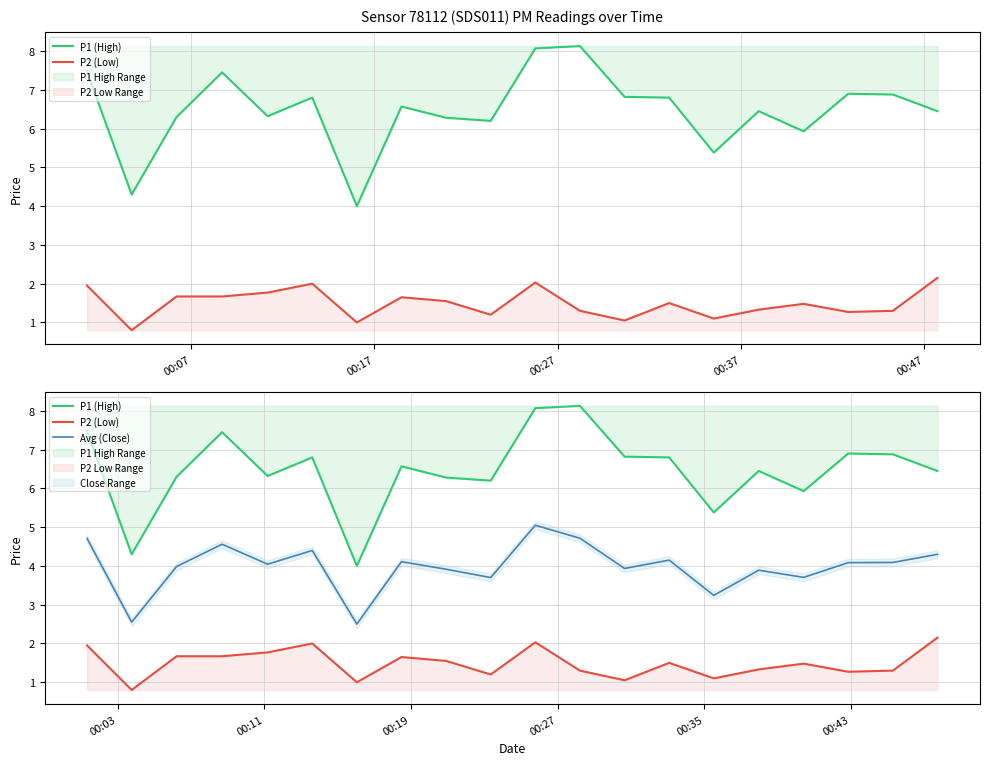

True or false: P2 (Low) and Avg (Close) intersect in this chart.

False